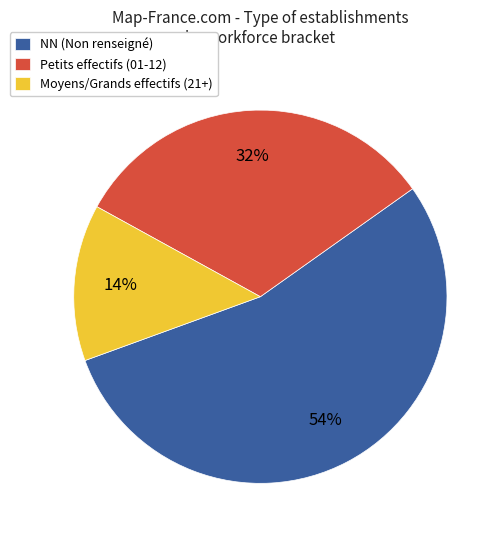

Which has a higher value, Moyens/Grands effectifs (21+) or Petits effectifs (01-12)?

Petits effectifs (01-12)